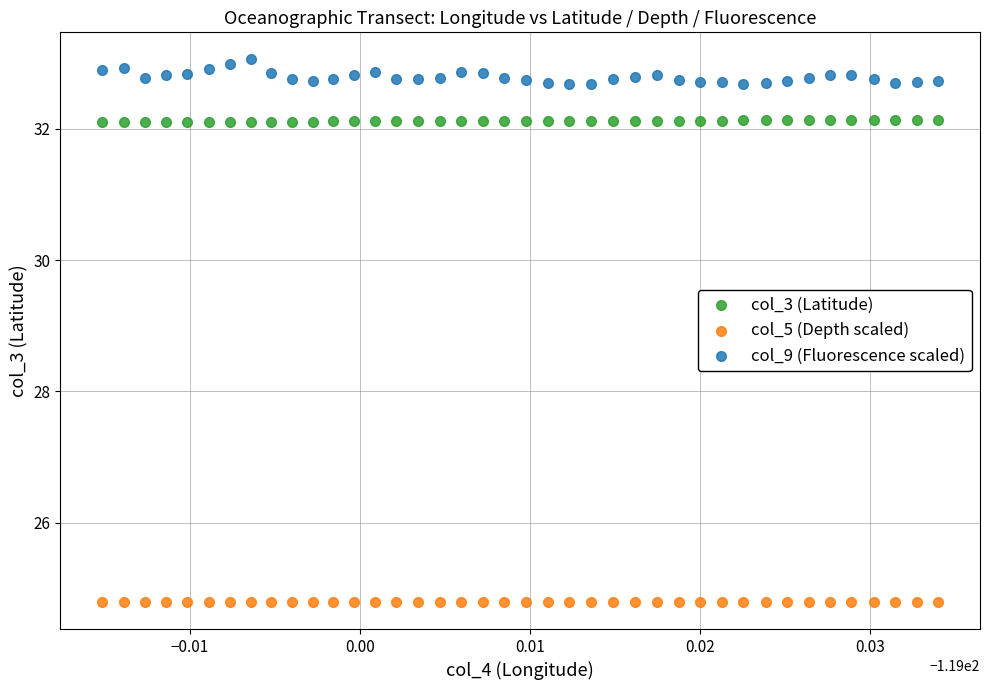

Which series contains the highest Y value?

col_9 (Fluorescence scaled)